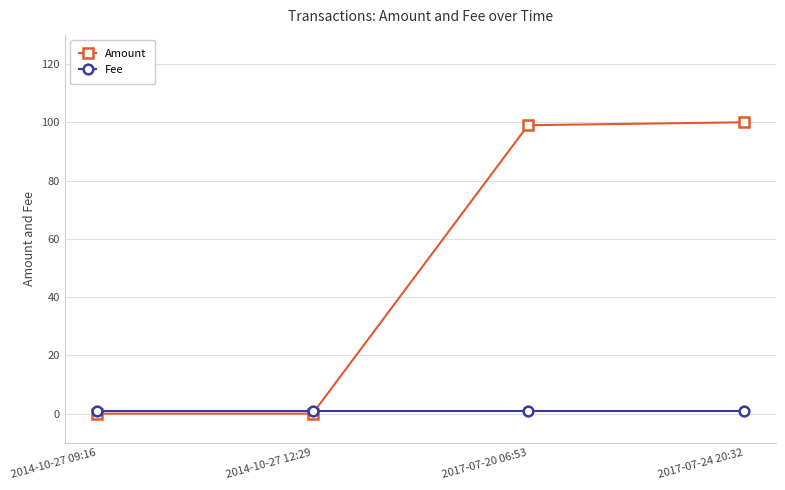

At 2017-07-24 20:32, list the series in order from smallest to largest.

Fee, Amount